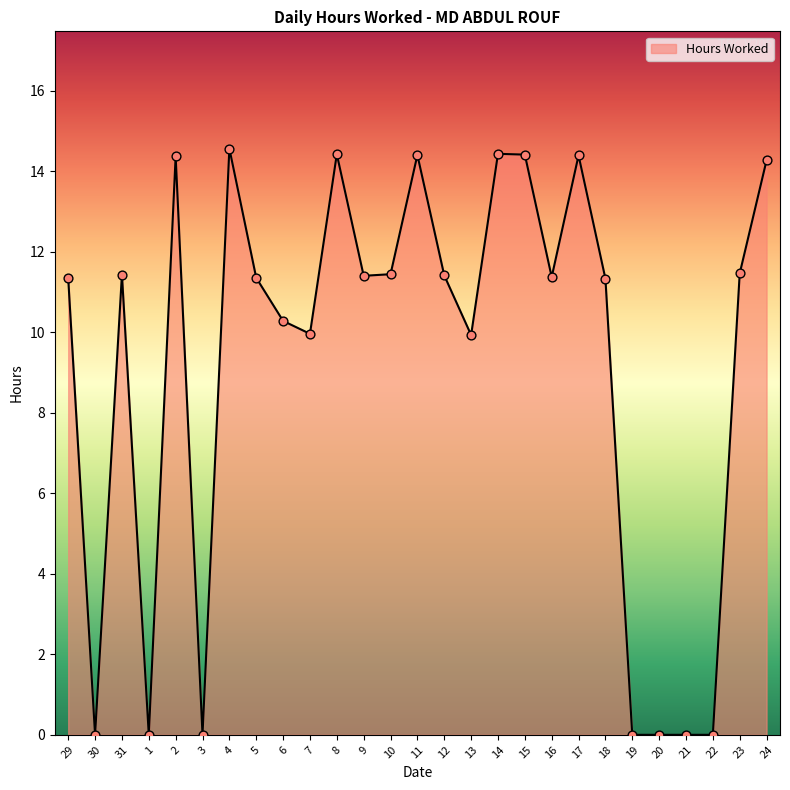

Which has a higher value, 2 or 5?

2